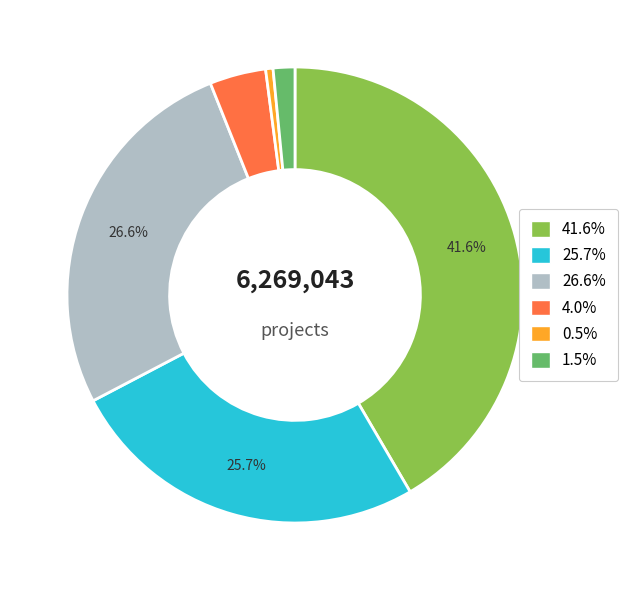

Is there any slice that represents more than half of the pie?

No